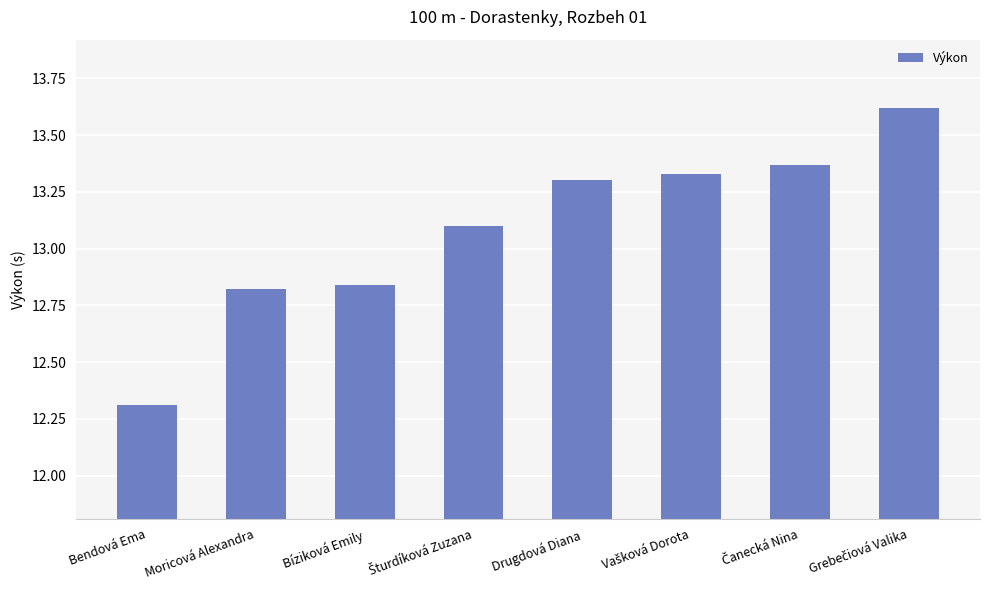

What is the label of the 4th bar from the right?

Drugdová Diana